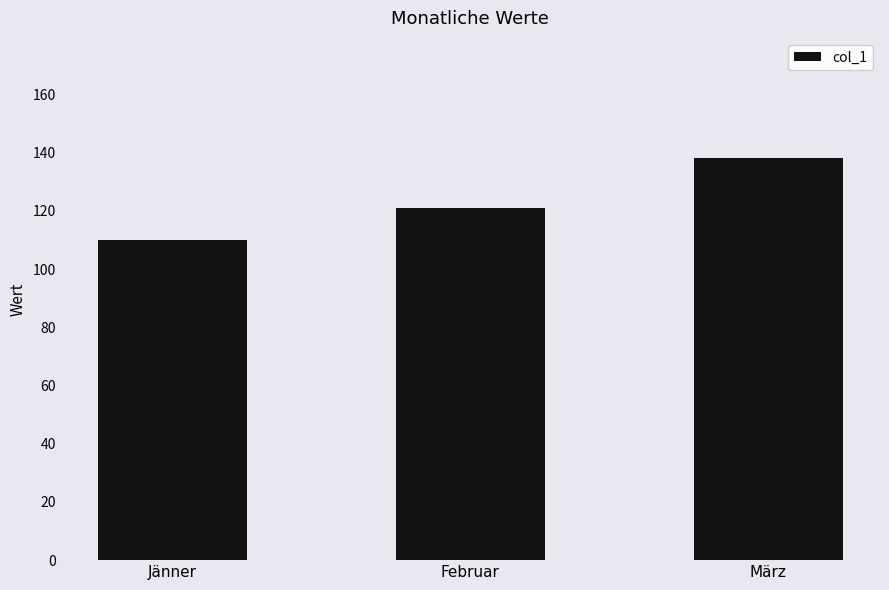

Rank the categories by value from lowest to highest.

Jänner, Februar, März